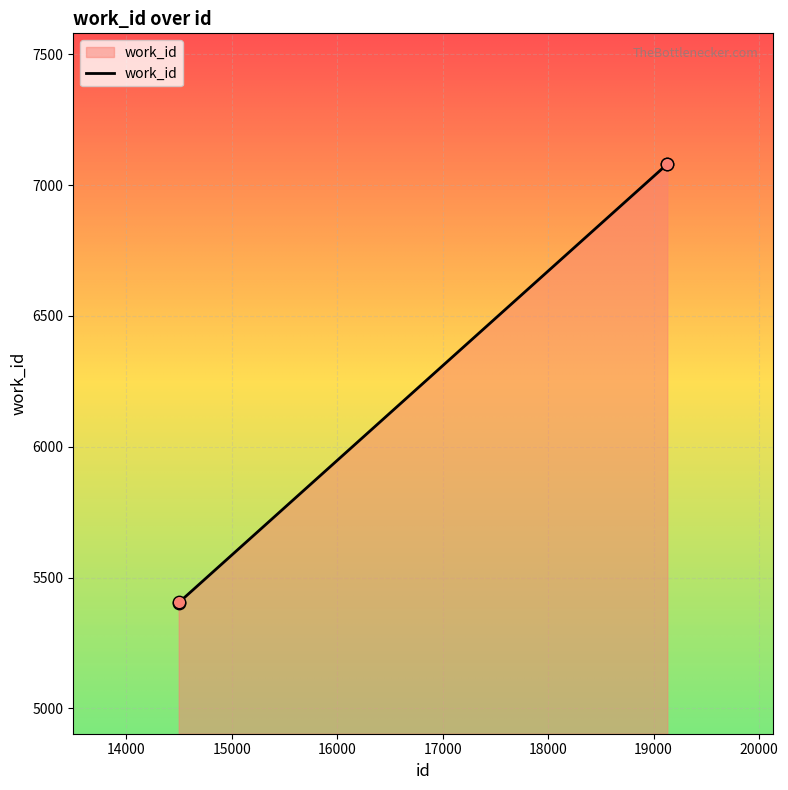

What is the difference between the second highest and second lowest values?

1675